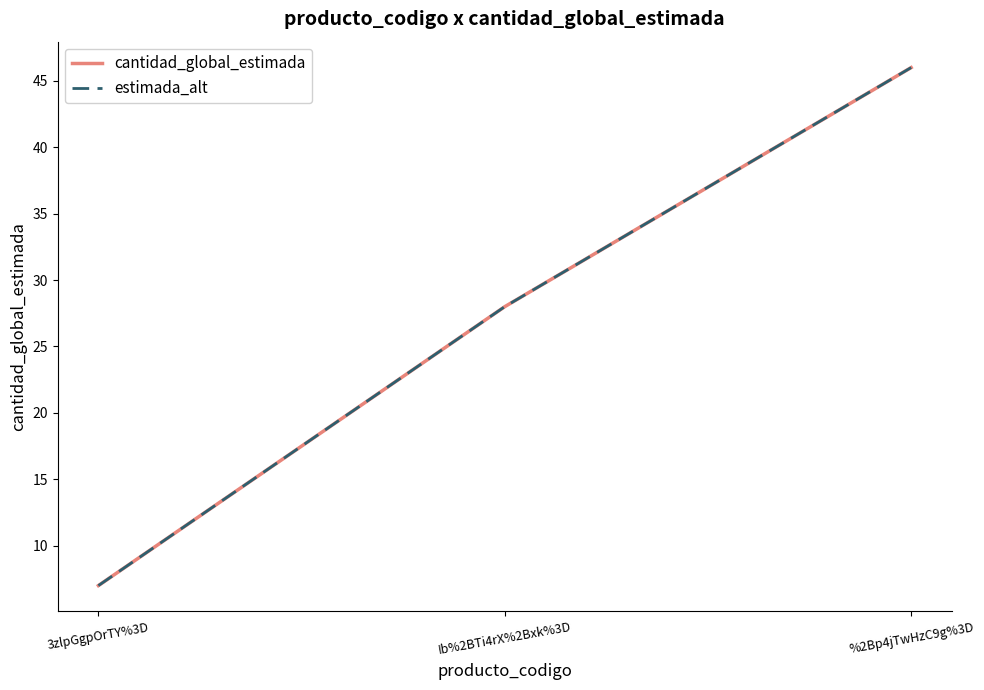

Is this an area chart (filled region under the line)?

No